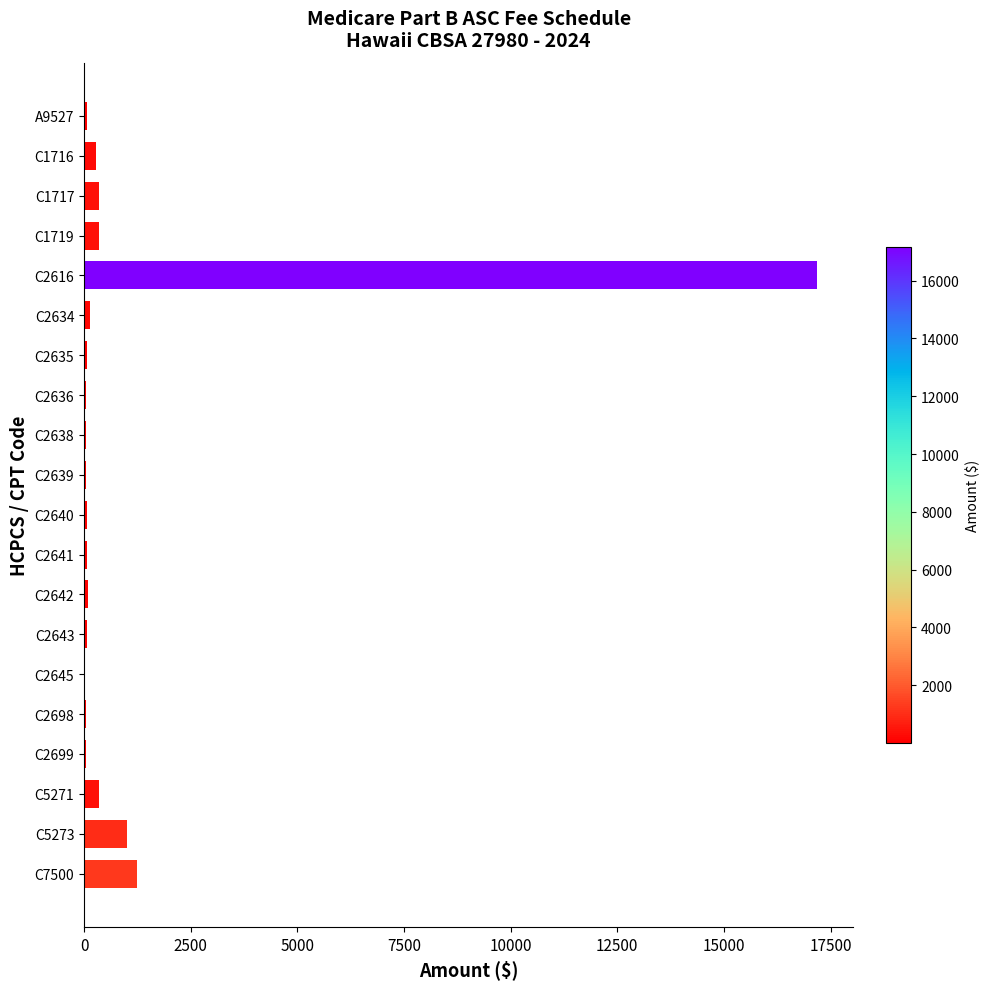

Are the bars grouped side by side (vs. stacked)?

No